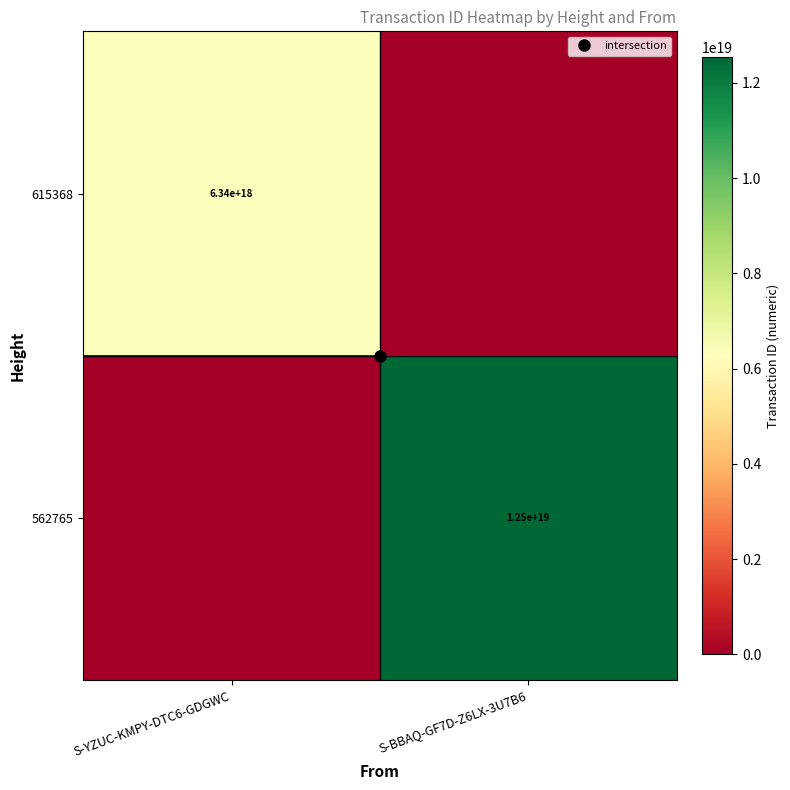

At which category is the sum across all series the highest?

S-BBAQ-GF7D-Z6LX-3U7B6